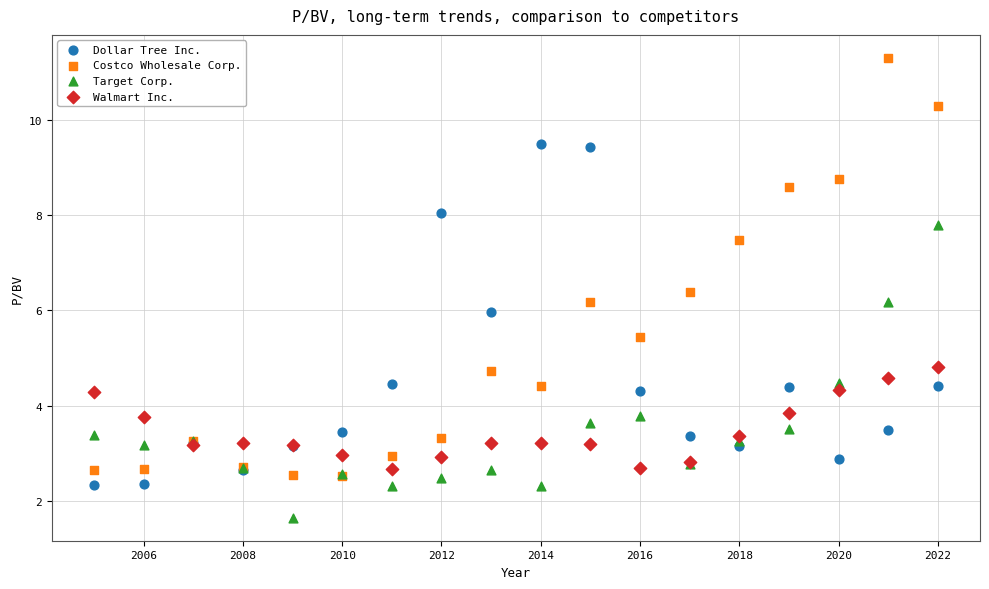

Which series has the widest spread of Y values?

Costco Wholesale Corp.